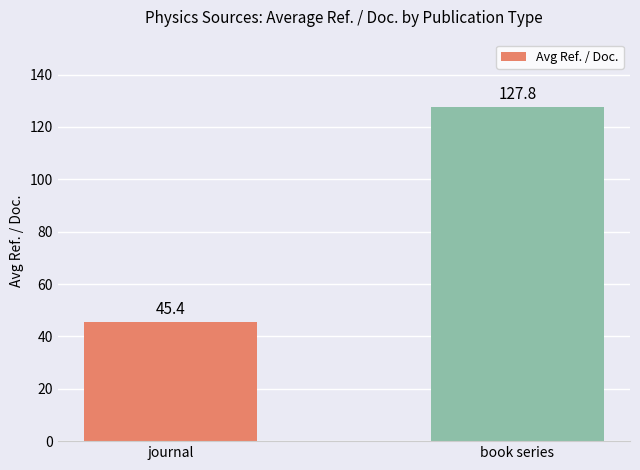

What is the smallest value displayed?

45.4